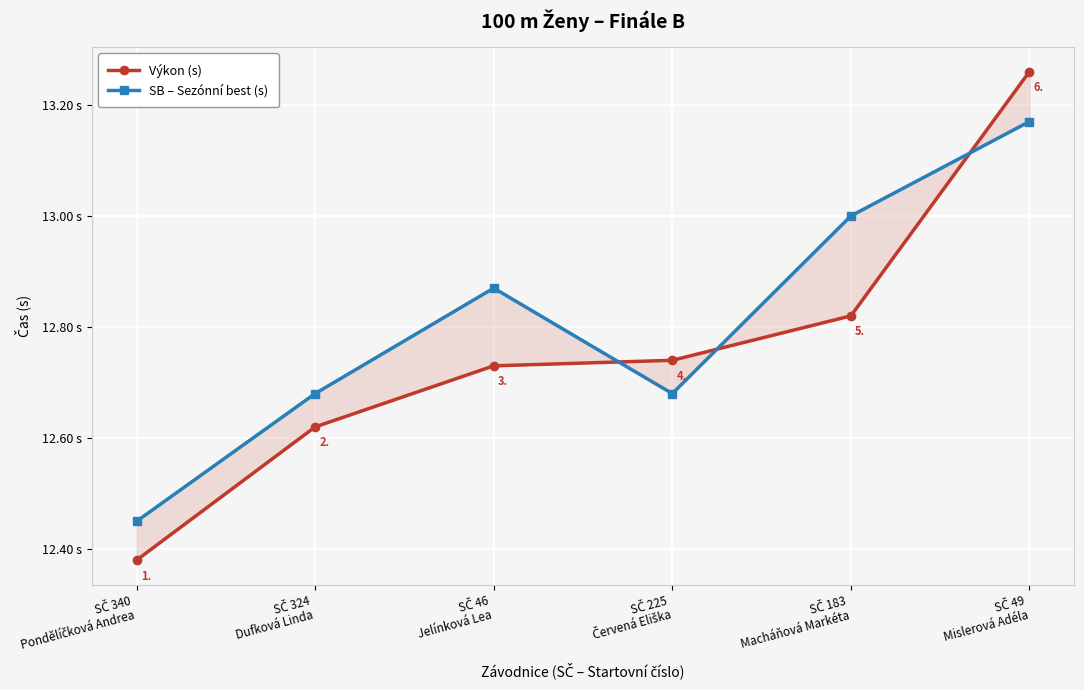

At which label is Výkon (s) closest to 12?

SČ 340
Pondělíčková Andrea